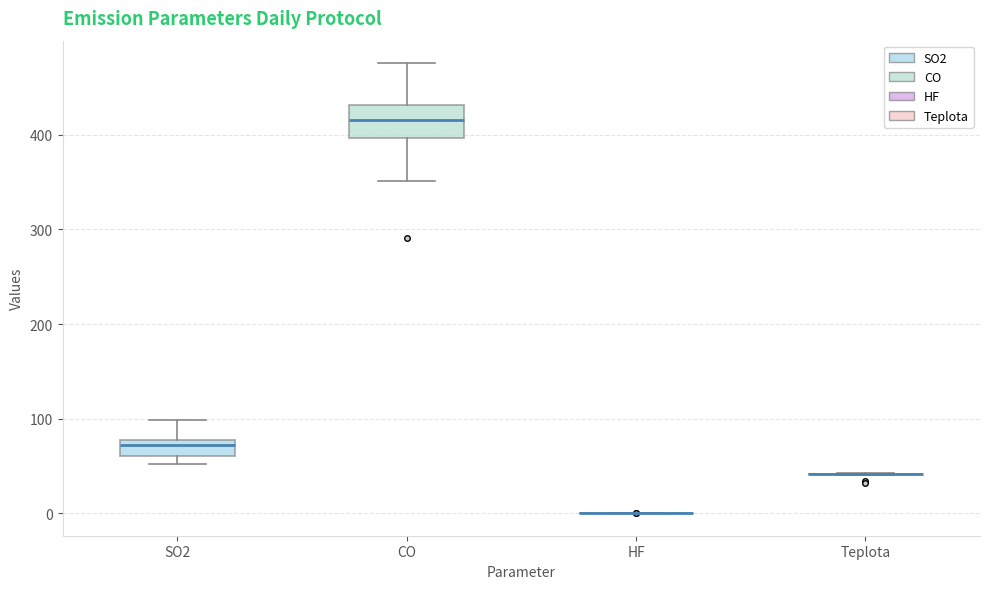

Comparing the boxes themselves (not the whiskers), which one is the tallest?

CO